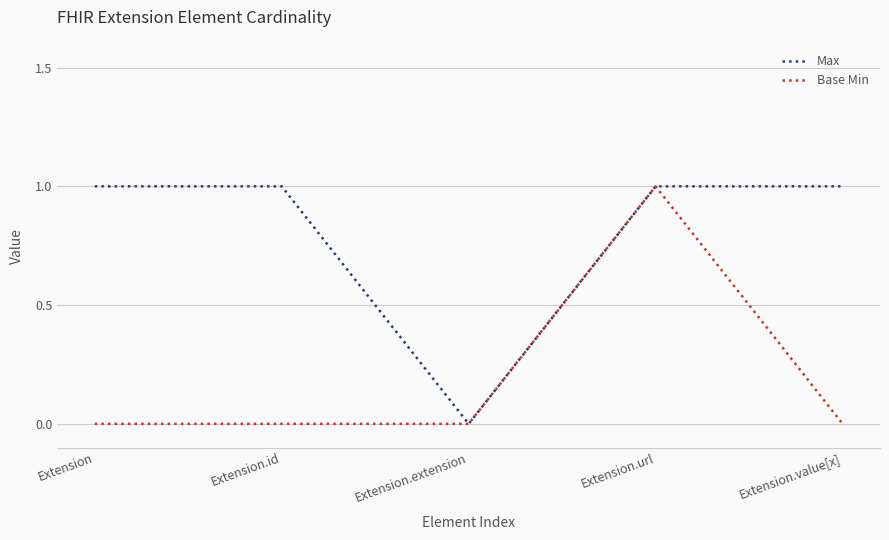

Is the value of Max at Extension.url greater than the value of Base Min at Extension.id?

Yes